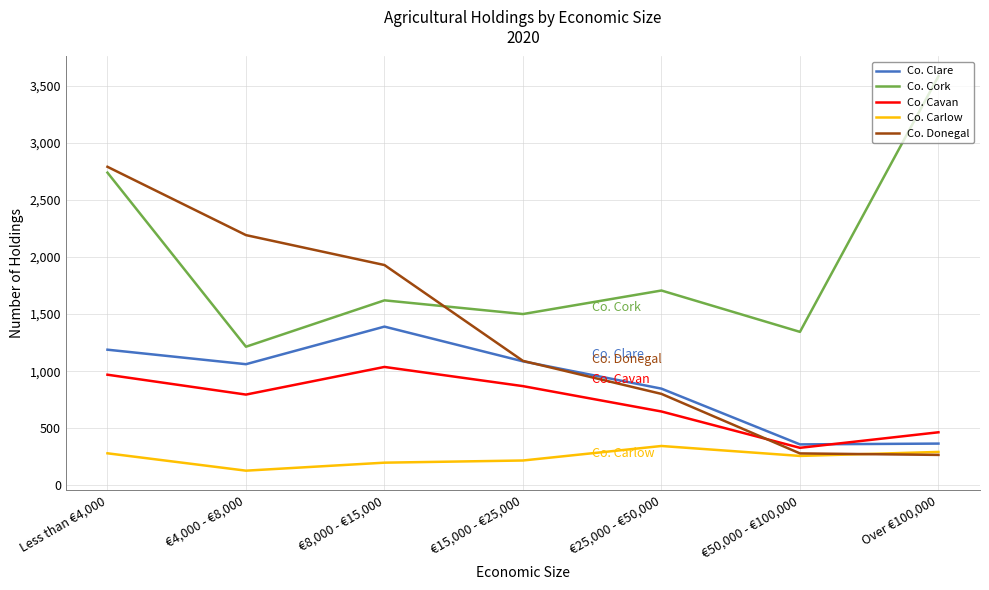

What is the difference between the highest and lowest values at €15,000 - €25,000?

1282